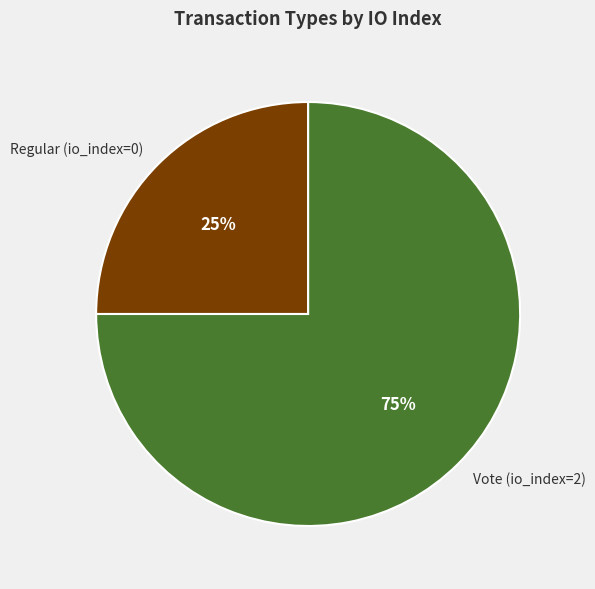

How many slices are in this pie chart?

2